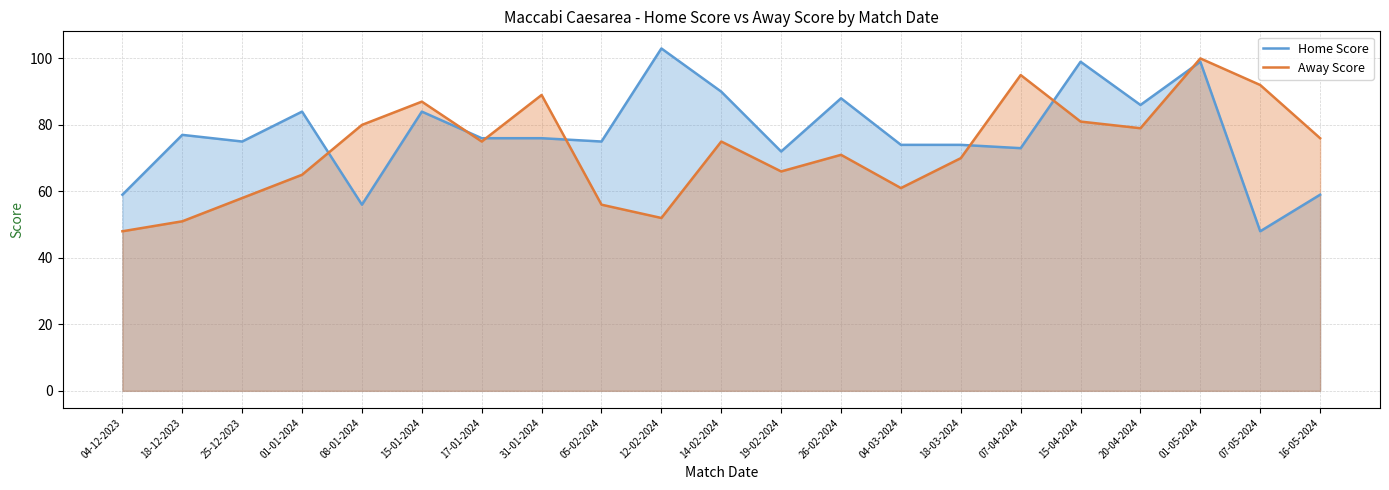

What is the average value of the Away Score series?

73